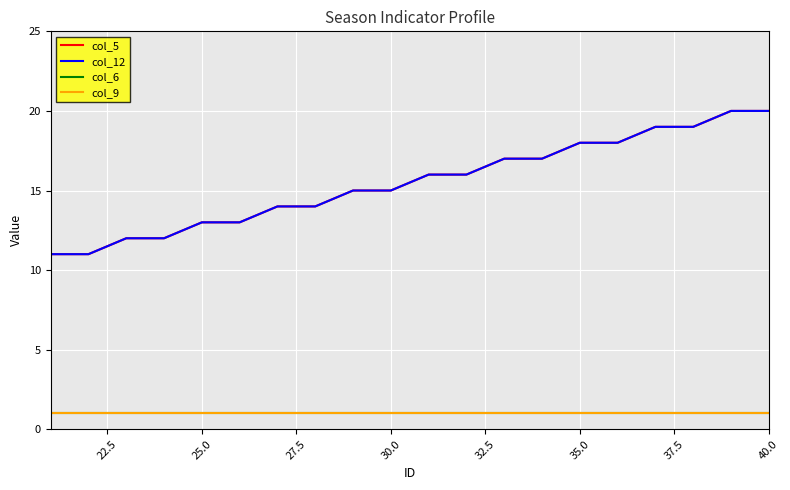

How many col_12 values are between 13 and 18?

12